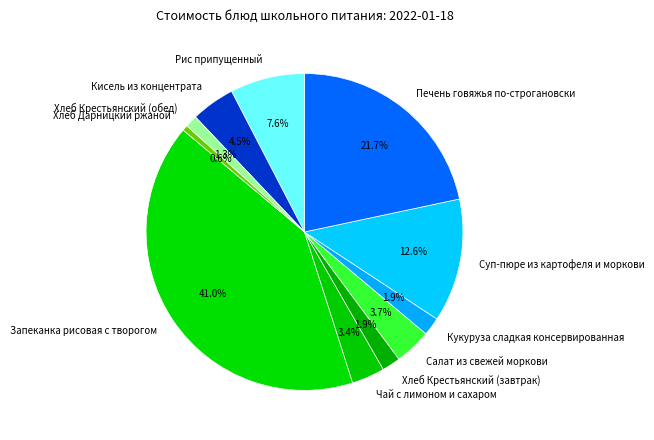

To the nearest percent, what is the difference between the Печень говяжья по-строгановски and Хлеб Крестьянский (обед) slice percentages?

20%